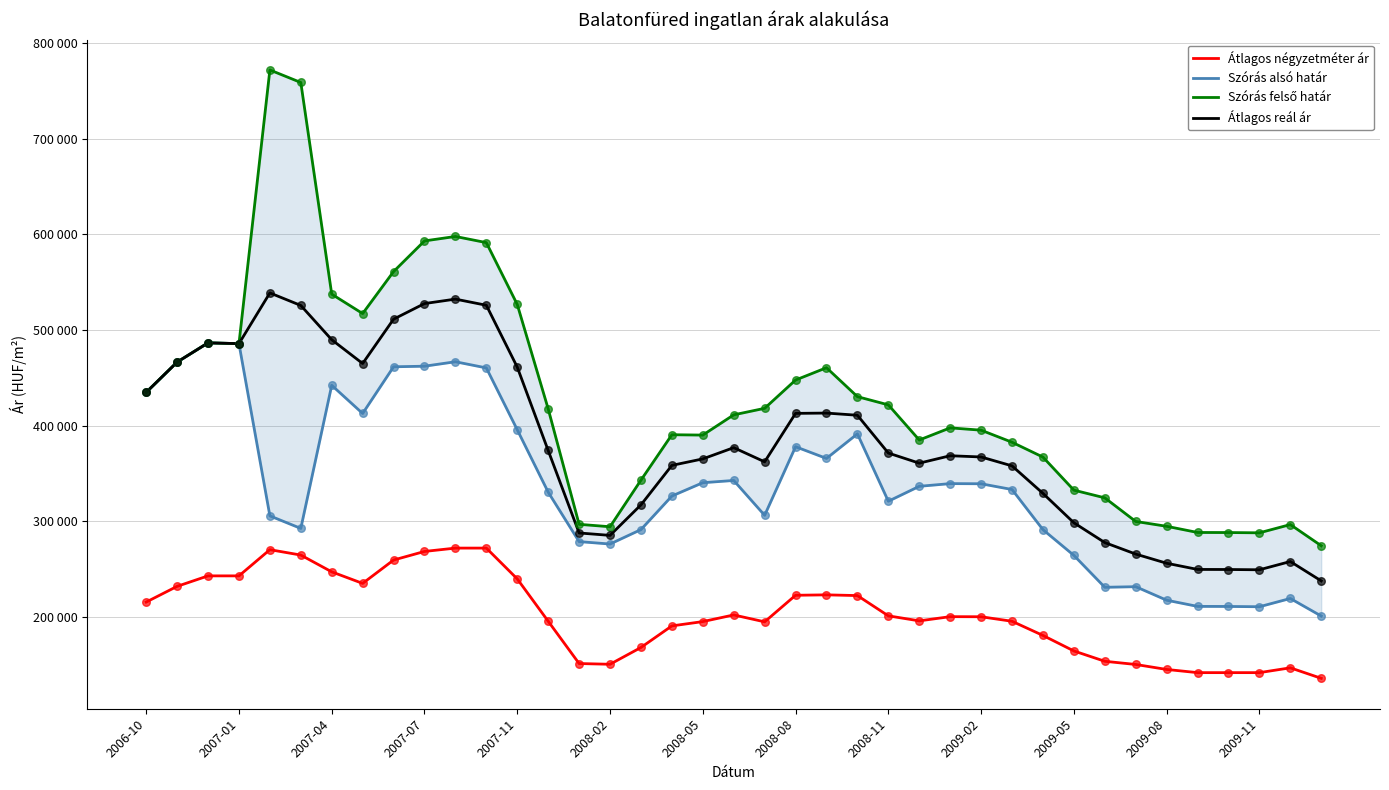

Is the value of Átlagos reál ár at 2008-08 greater than the value of Átlagos négyzetméter ár at 2007-04?

Yes